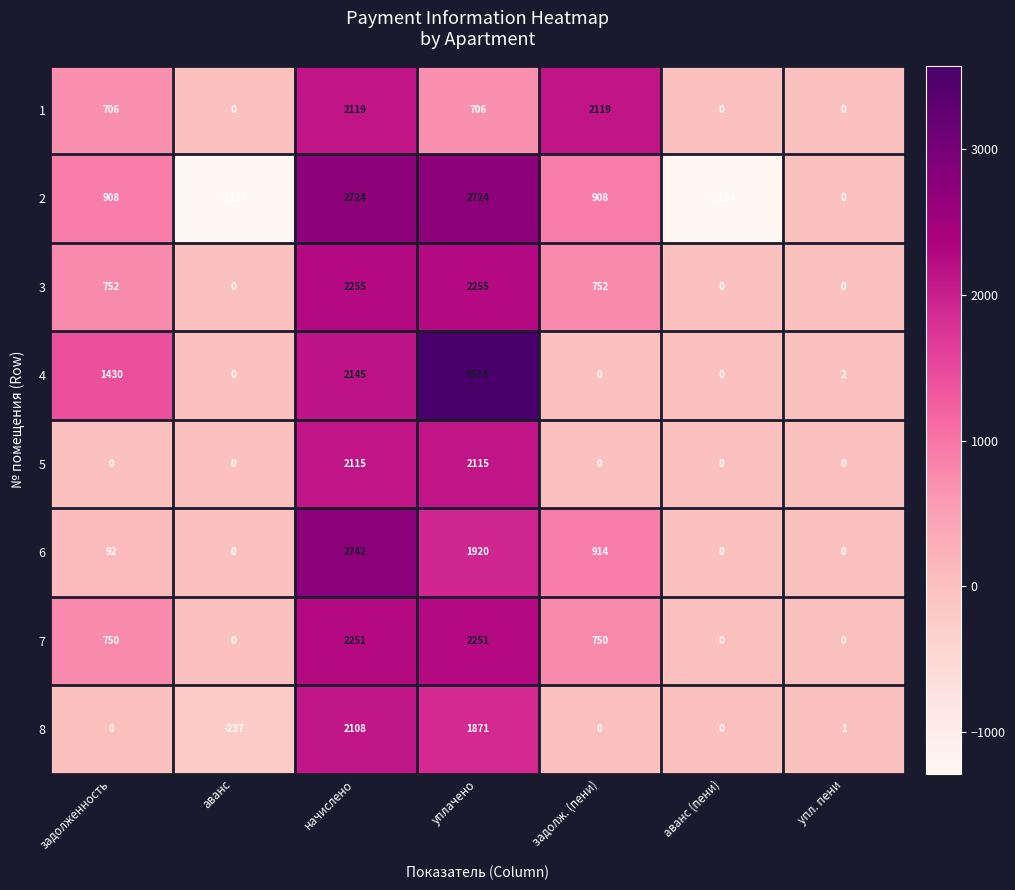

What is the smallest value displayed?

-1284